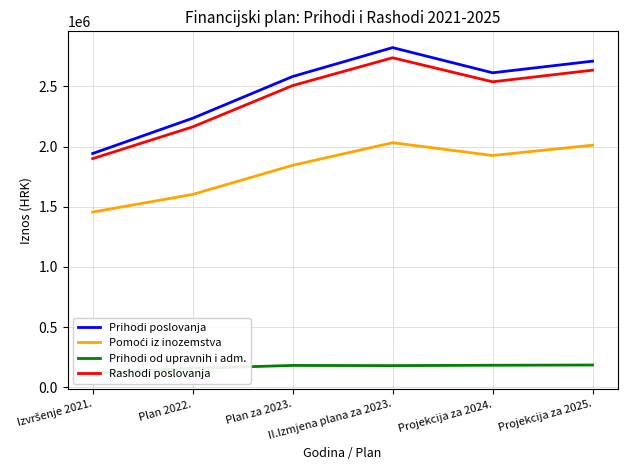

True or false: Prihodi poslovanja has more than 1 interior local peaks.

False